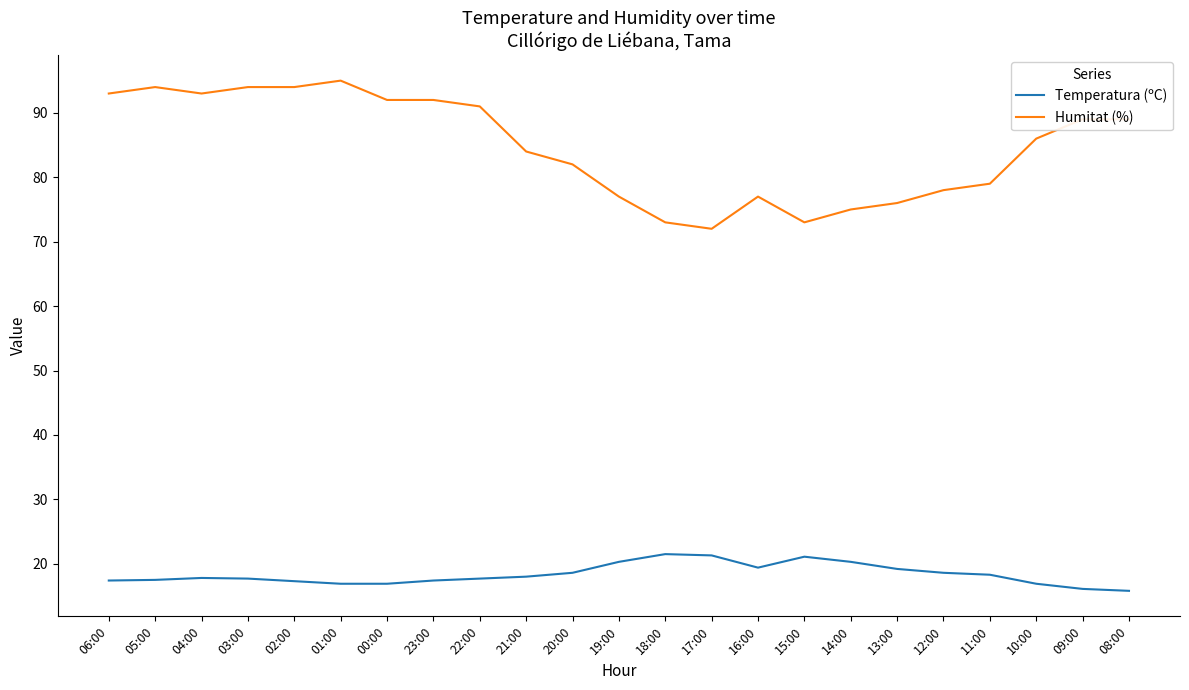

True or false: Temperatura (ºC) and Humitat (%) cross at least once.

False